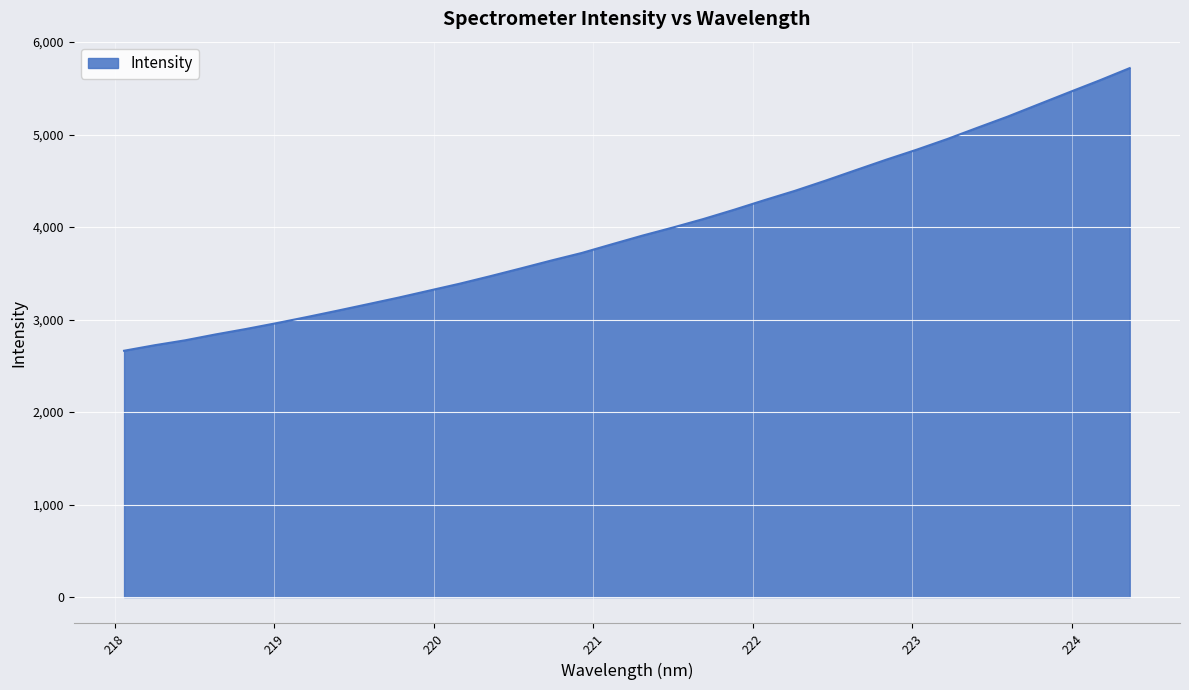

What is the sum of all values?

135109.6